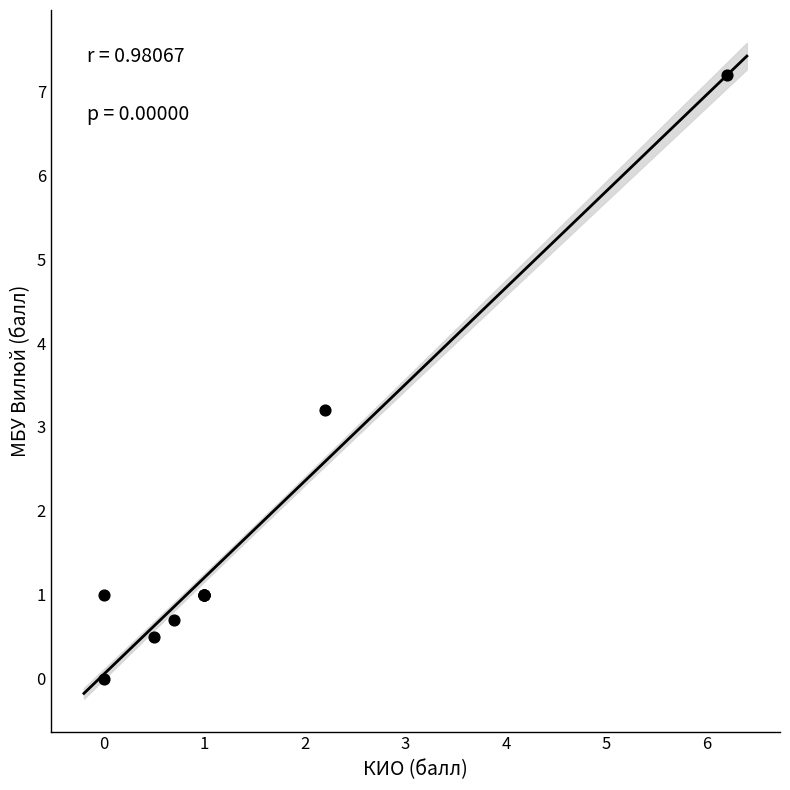

What Y value in the scatter plot is closest to 3?

3.2